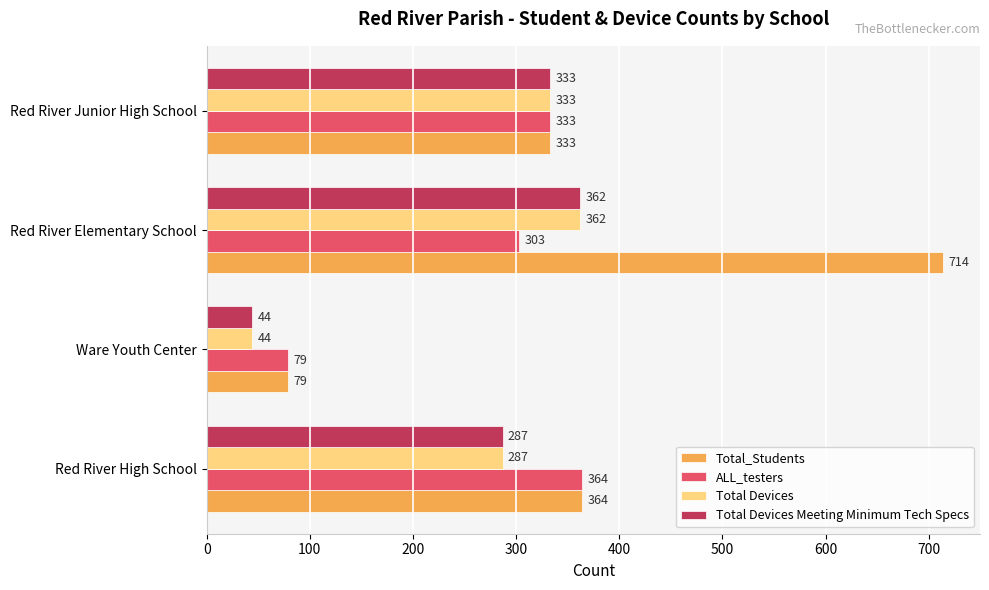

What is the total value across all series at Red River High School?

1302